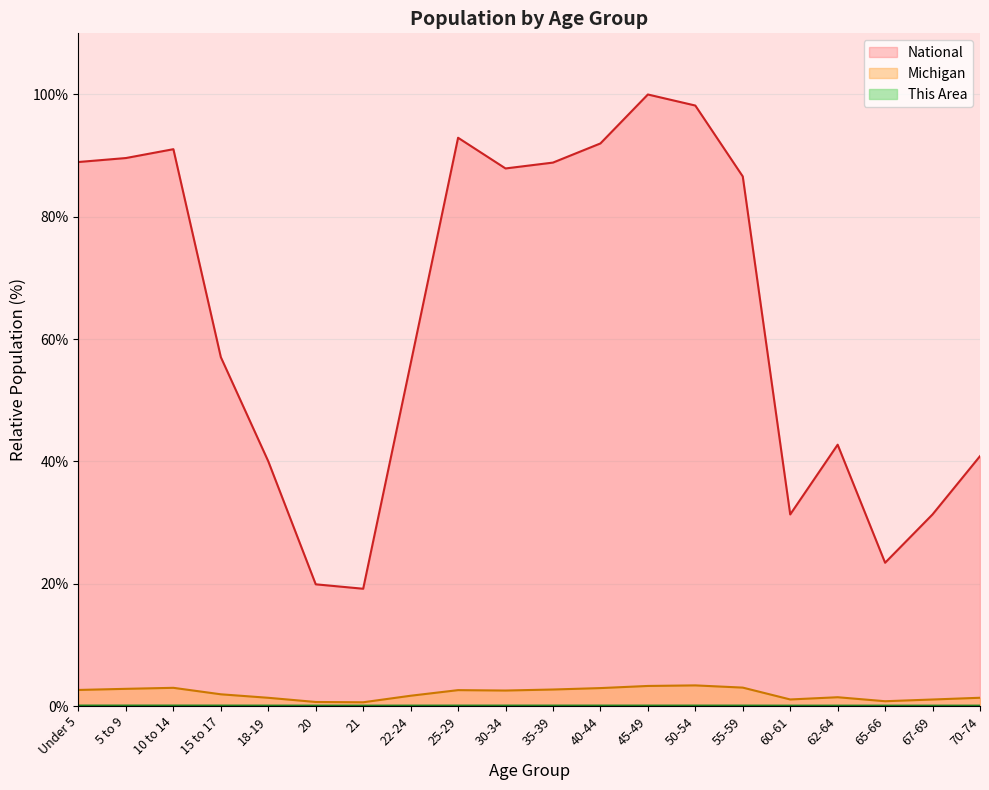

Reading left to right, transcribe all the data shown in this chart.

This Area: 0.0	0.0	0.0	0.0	0.0	0.0	0.0	0.0	0.0	0.0	0.0	0.0	0.0	0.0	0.0	0.0	0.0	0.0	0.0	0.0
Michigan: 2.6	2.8	3.0	1.9	1.3	0.7	0.6	1.7	2.6	2.5	2.7	2.9	3.3	3.4	3.0	1.1	1.4	0.8	1.1	1.3
National: 89.0	89.6	91.1	57.0	40.0	19.9	19.2	56.0	92.9	87.9	88.9	92.0	100.0	98.2	86.6	31.3	42.7	23.4	31.3	40.9